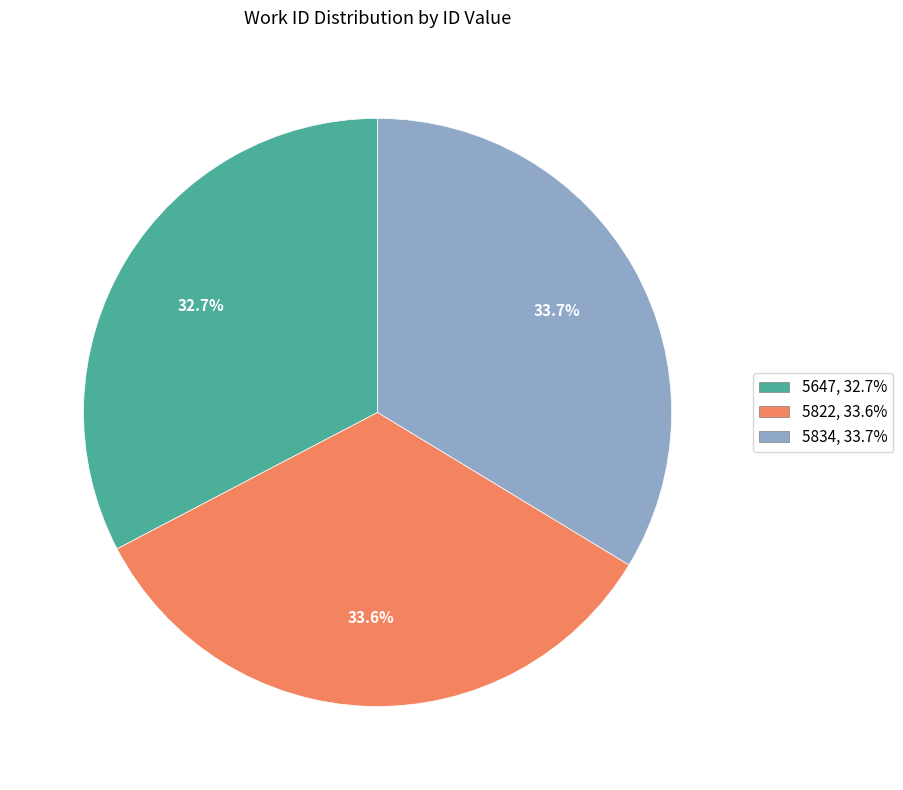

What is the ratio of the value at 5834 to the value at 5822?

1.0